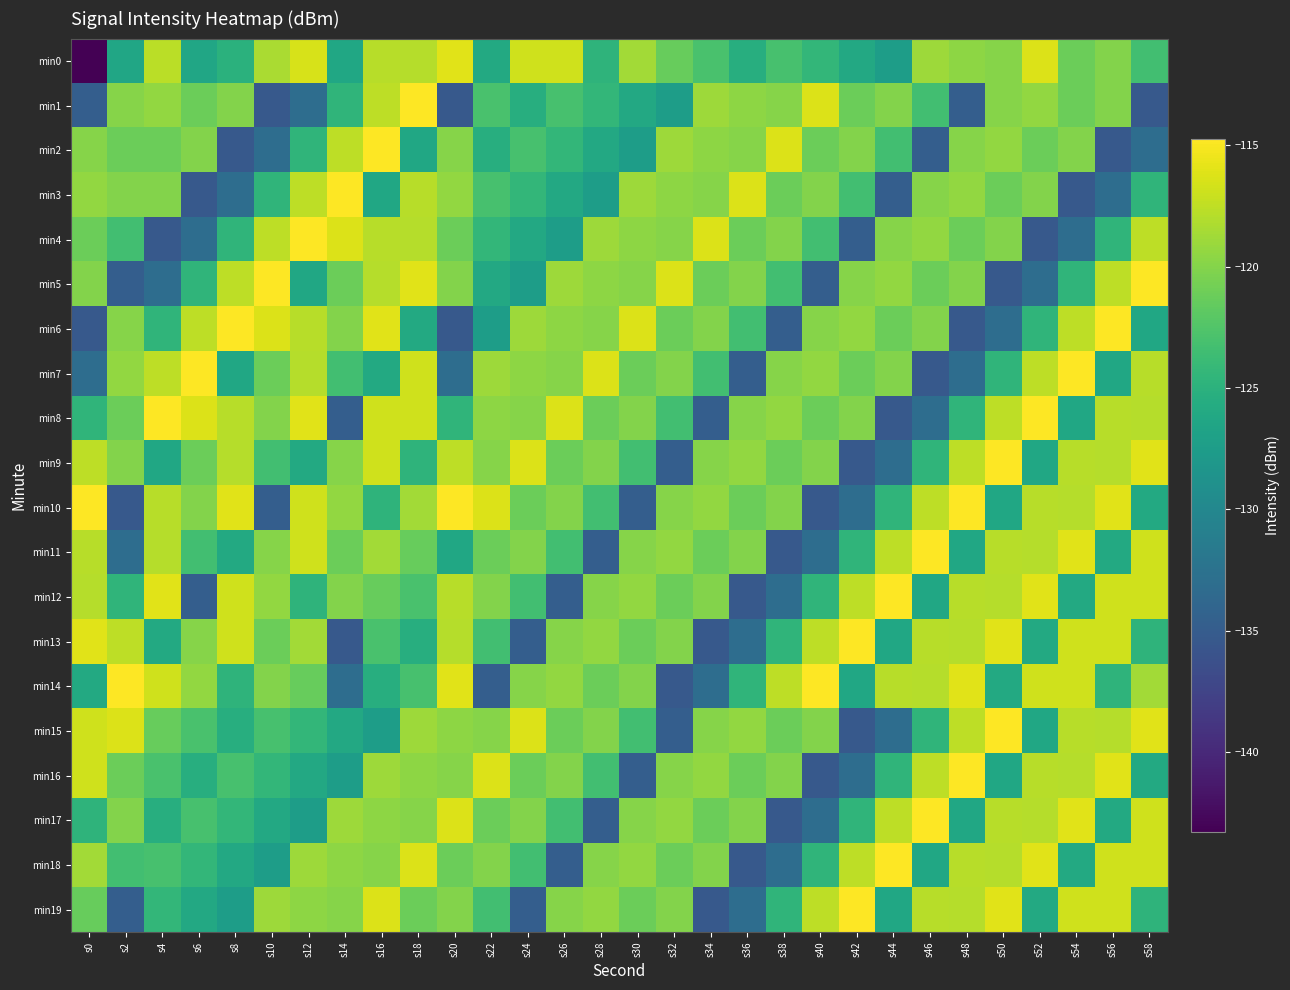

Count the number of data series in this chart.

20